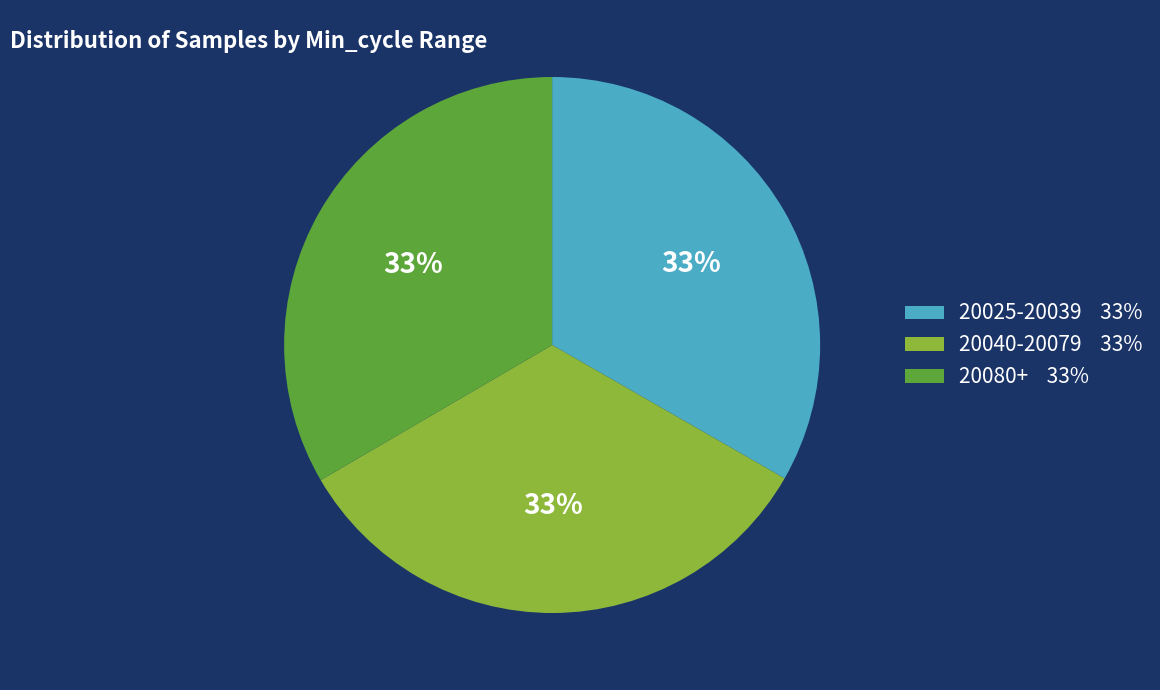

To the nearest percent, what is the average slice percentage?

33%